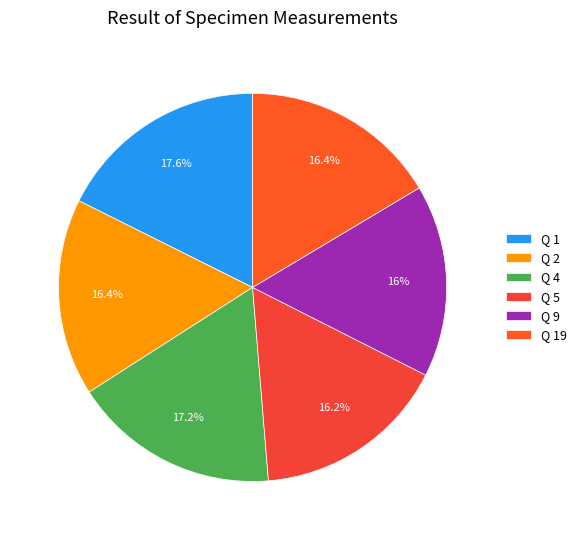

True or false: Q 2 accounts for 26% of the total.

False